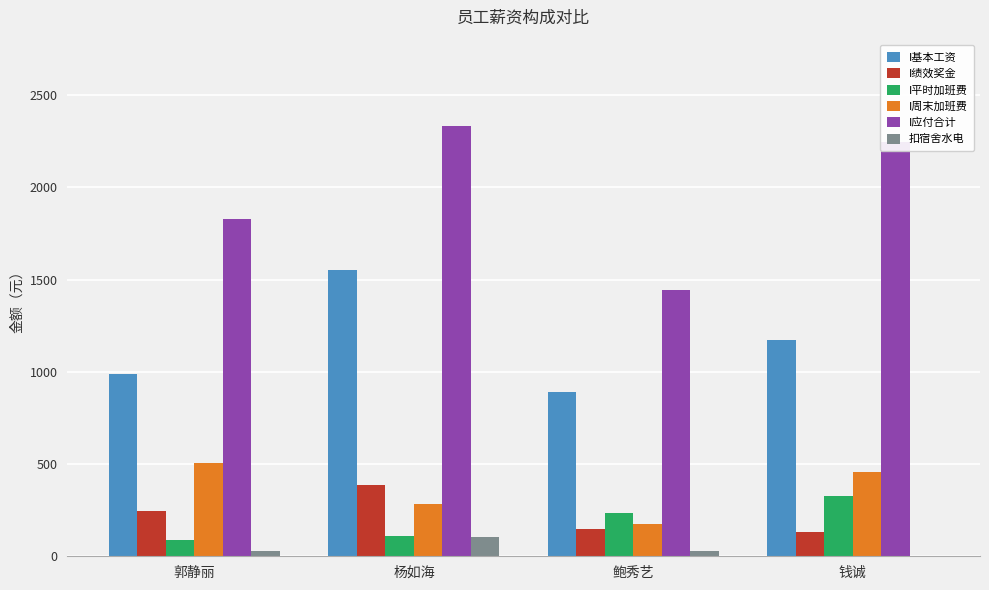

Which series changed the most between 郭静丽 and 杨如海?

I基本工资